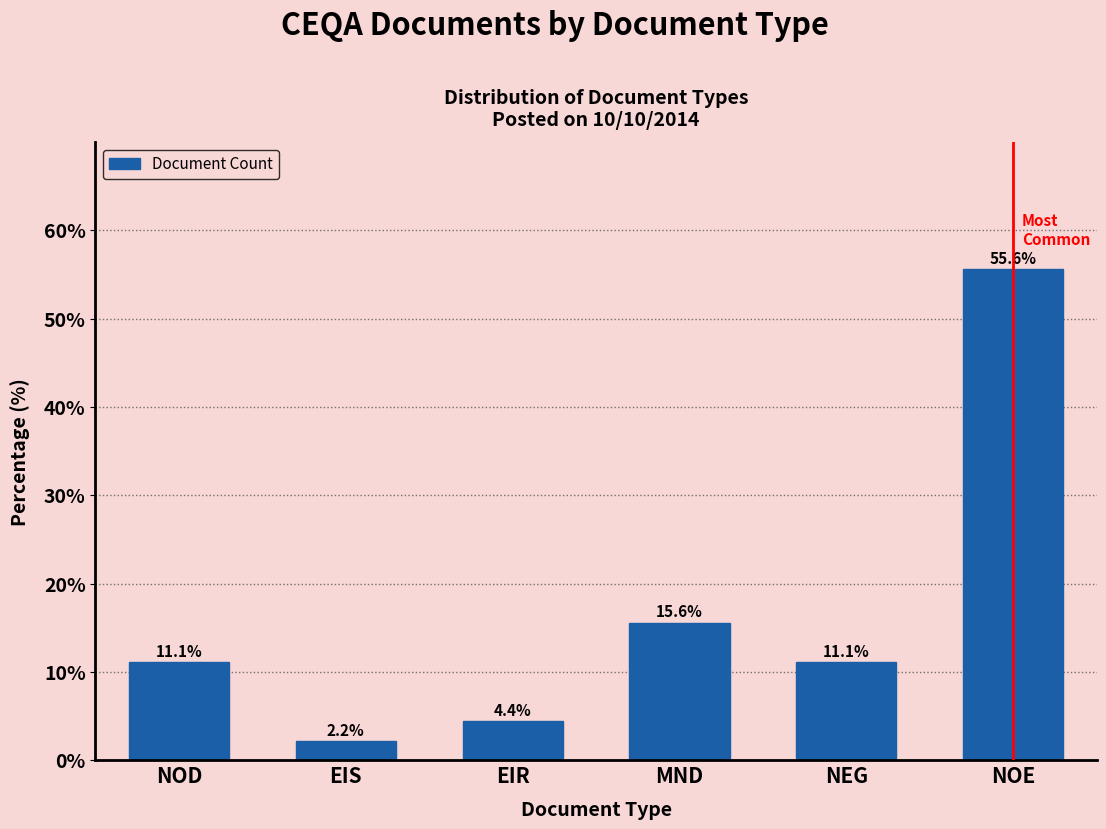

Reading left to right, extract all data points from this chart.

11.1	2.2	4.4	15.6	11.1	55.6